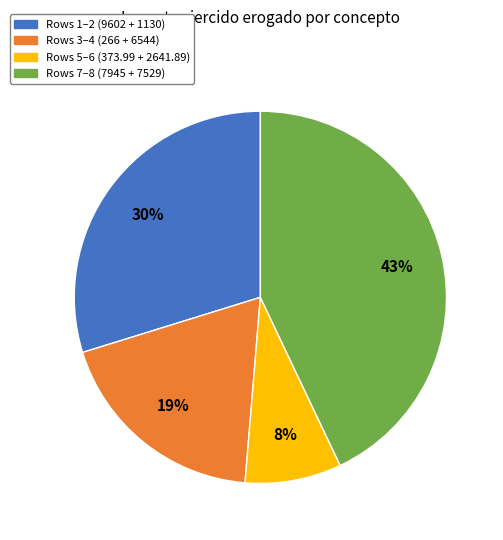

Do Rows 1–2 (9602 + 1130) and Rows 5–6 (373.99 + 2641.89) together represent more than half of the pie?

No